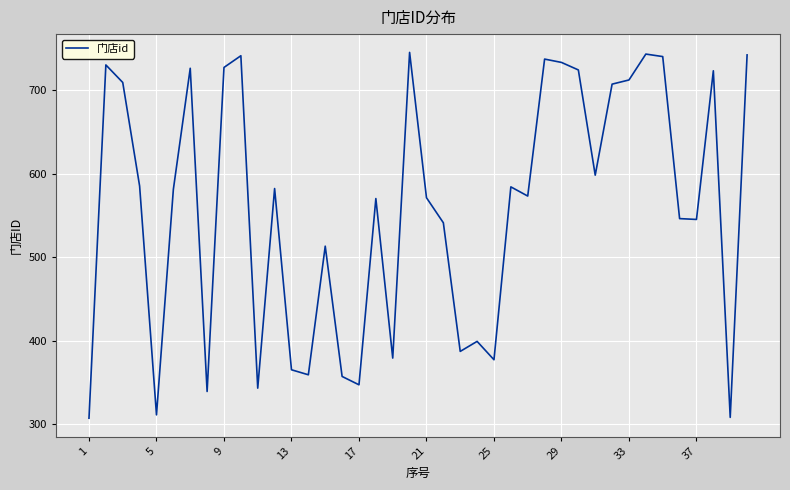

What is the smallest value displayed?

307